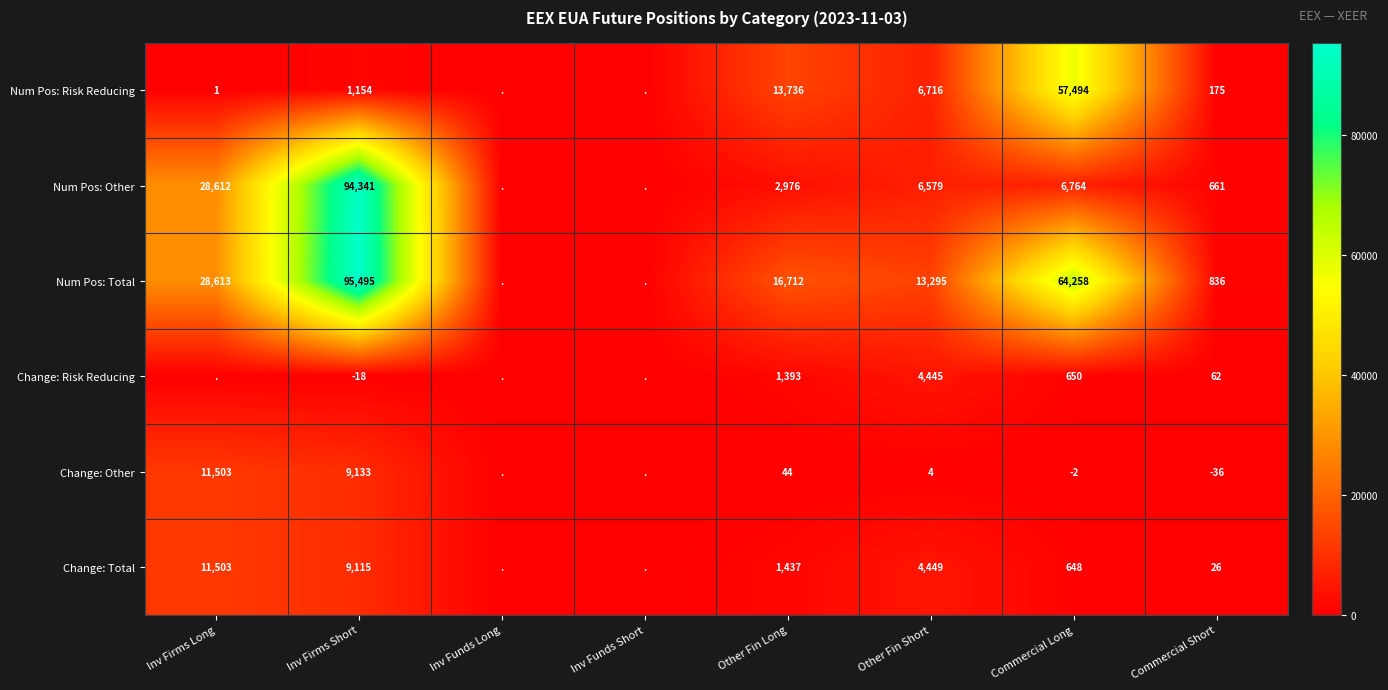

The Change: Other series shows 2 at Other Fin Short. True or false?

False